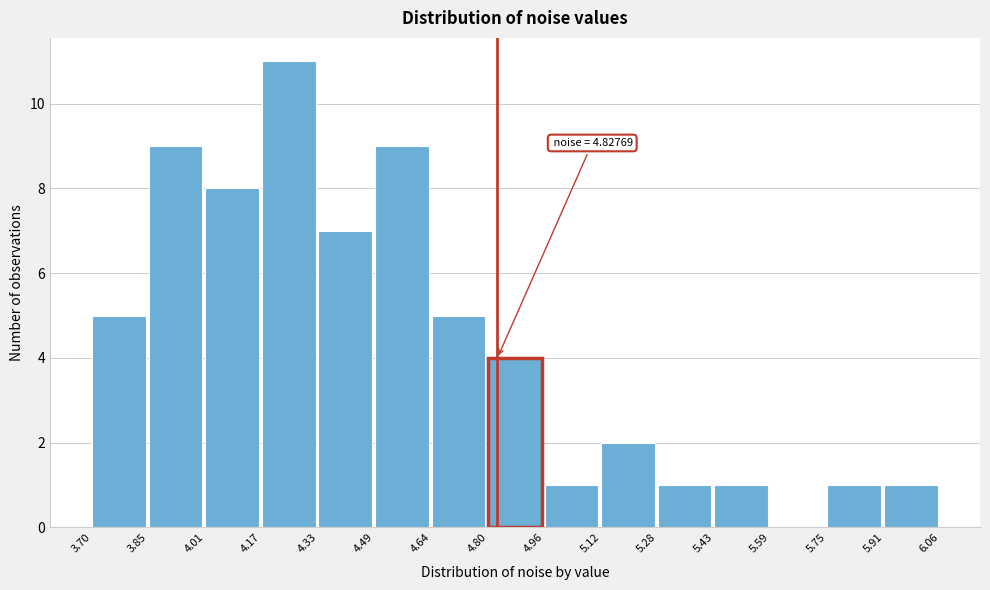

Over which range of the x-axis is the bar tallest?

4.17 to 4.33